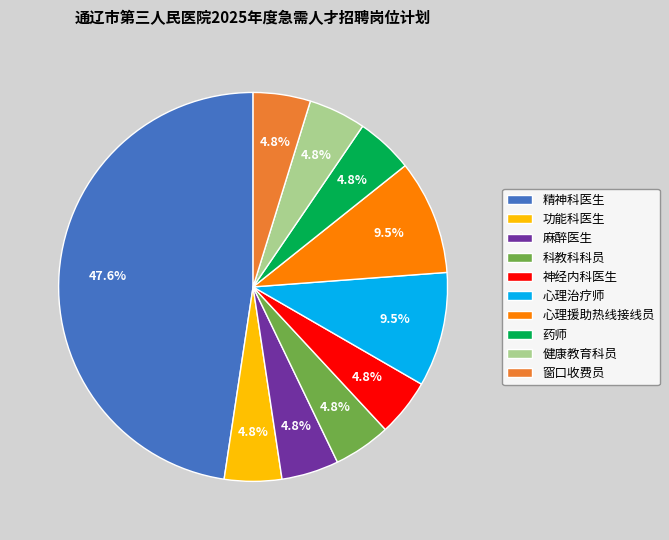

Which has a higher value, 心理治疗师 or 神经内科医生?

心理治疗师